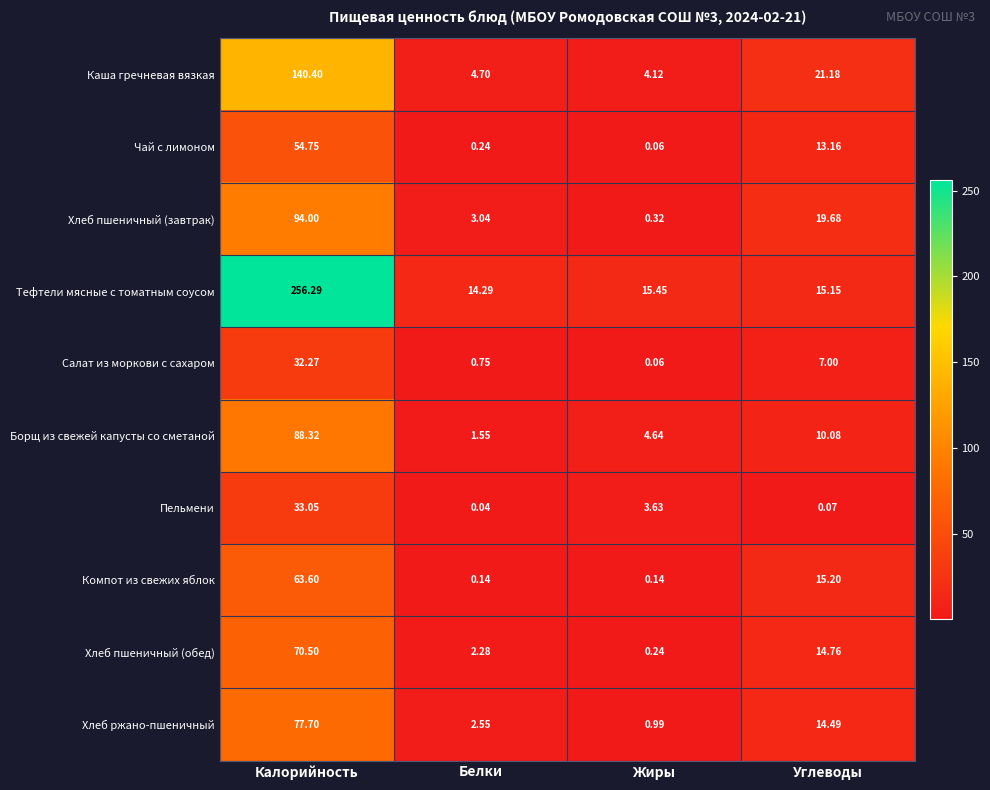

Which series changed the most between Жиры and Углеводы?

Хлеб пшеничный (завтрак)